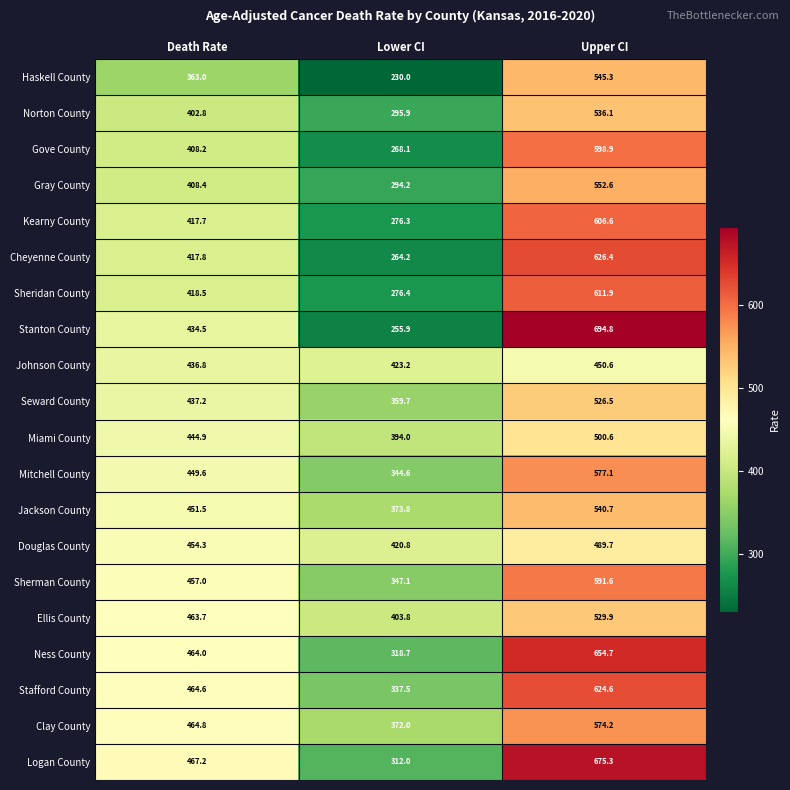

What is the spread (max minus min) of values at Lower CI?

193.2